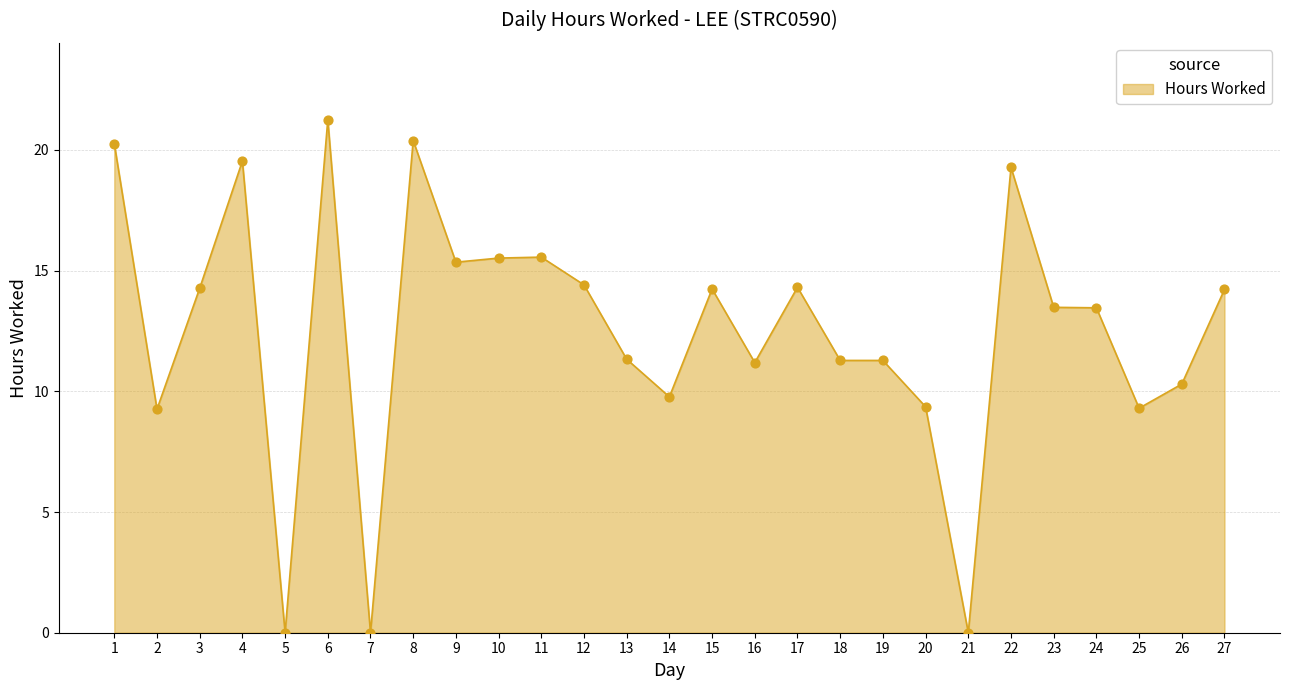

Approximately how many times larger is the value at 4 compared to 23?

1.4